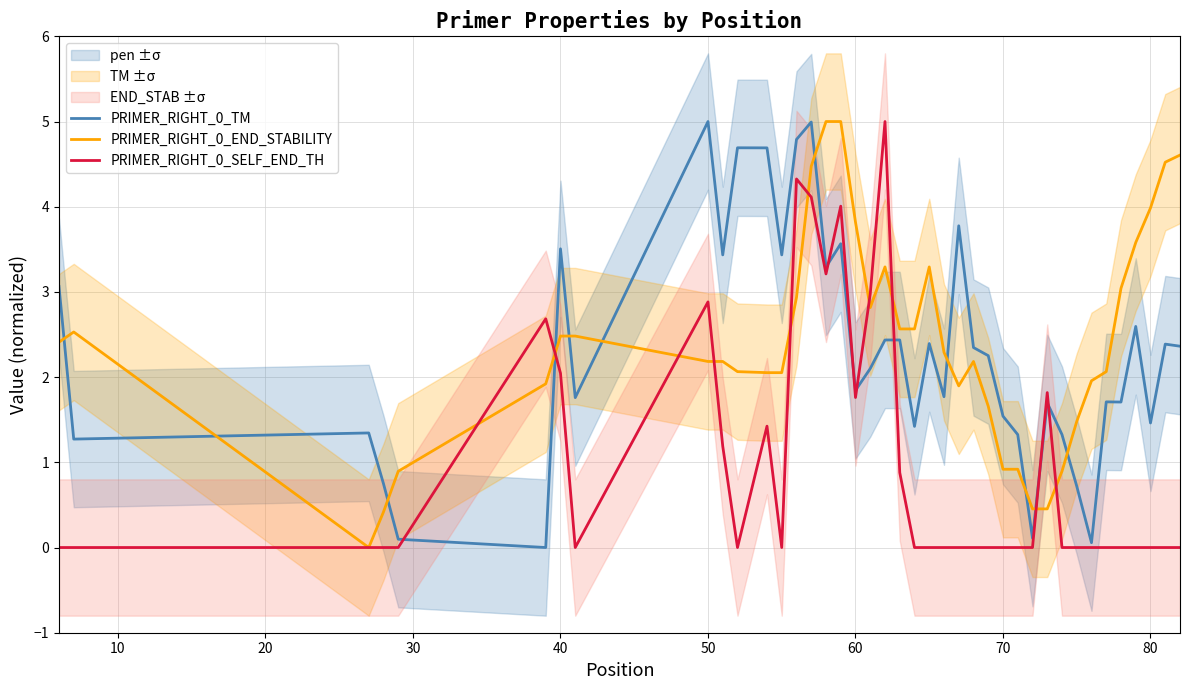

List the series in order of their peak value, highest first.

PRIMER_RIGHT_0_TM, PRIMER_RIGHT_0_END_STABILITY, PRIMER_RIGHT_0_SELF_END_TH